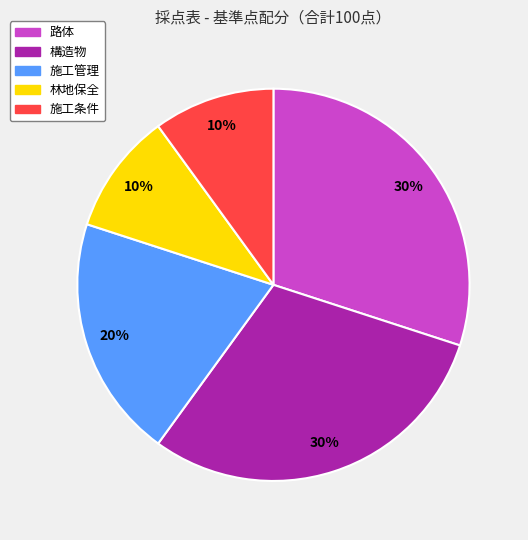

Is 林地保全 the majority of the pie?

No